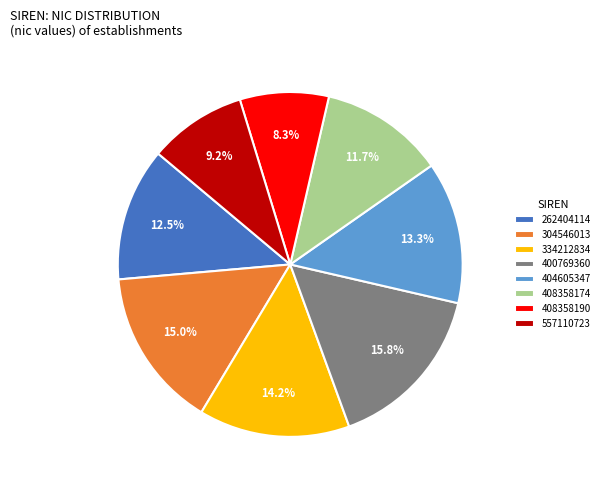

Is it true that 404605347 is 19% of the pie?

False